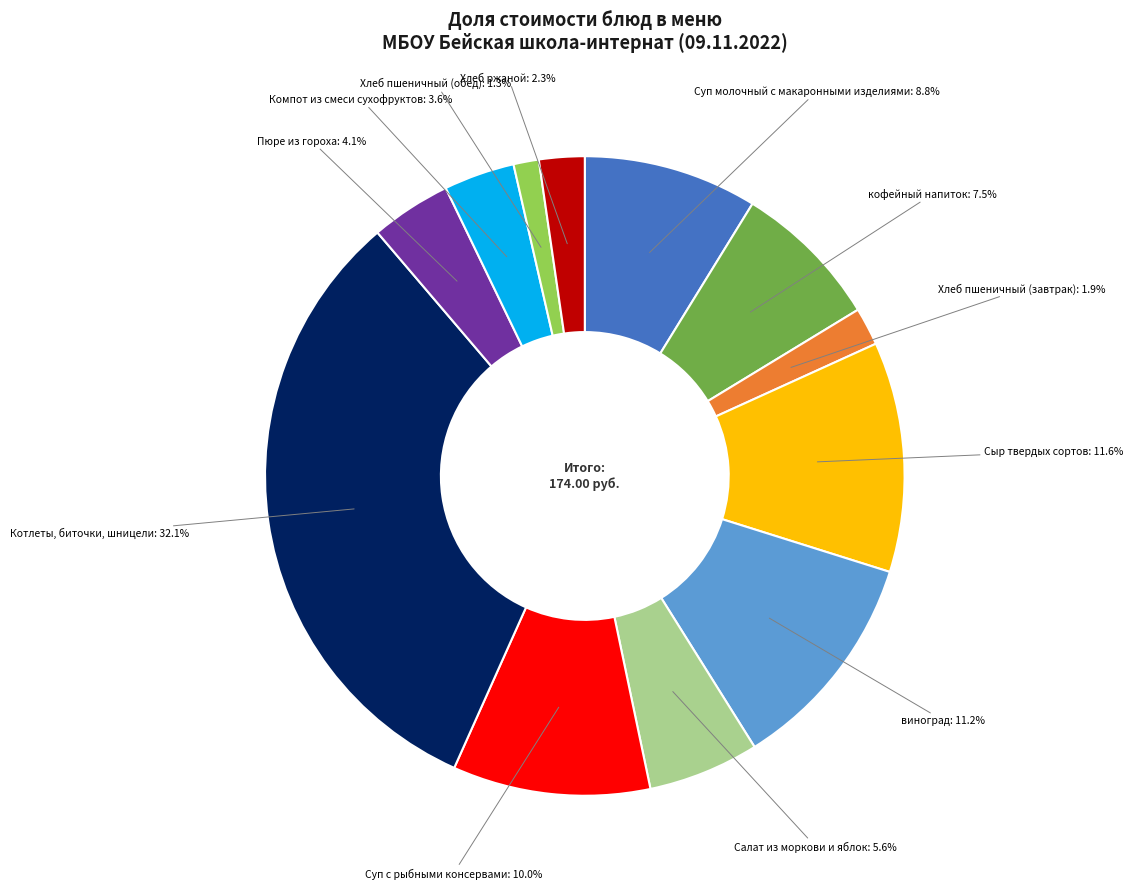

To the nearest percent, what is the combined percentage of Хлеб пшеничный (завтрак) and Котлеты, биточки, шницели?

34%